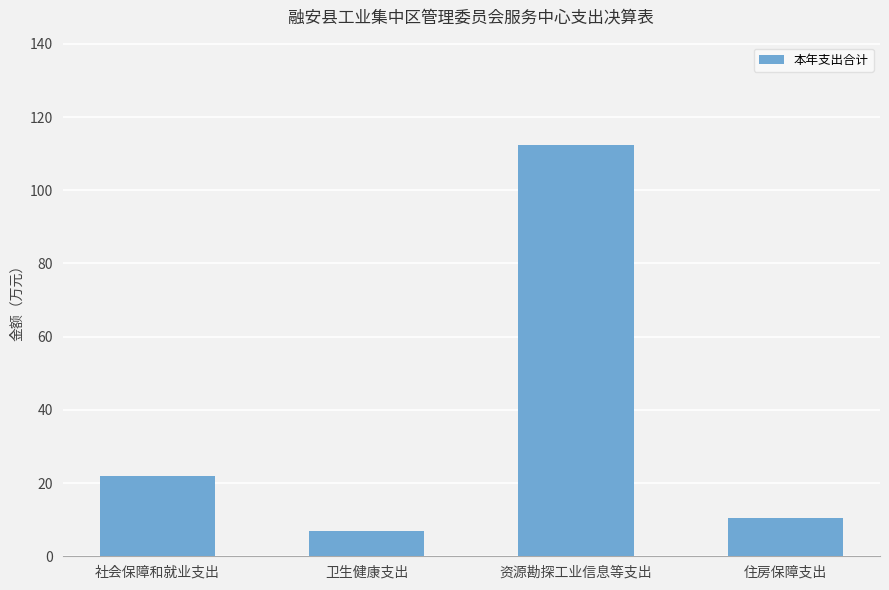

Reading left to right, what are all the values shown in this chart?

社会保障和就业支出=22.0	卫生健康支出=7.0	资源勘探工业信息等支出=112.3	住房保障支出=10.5